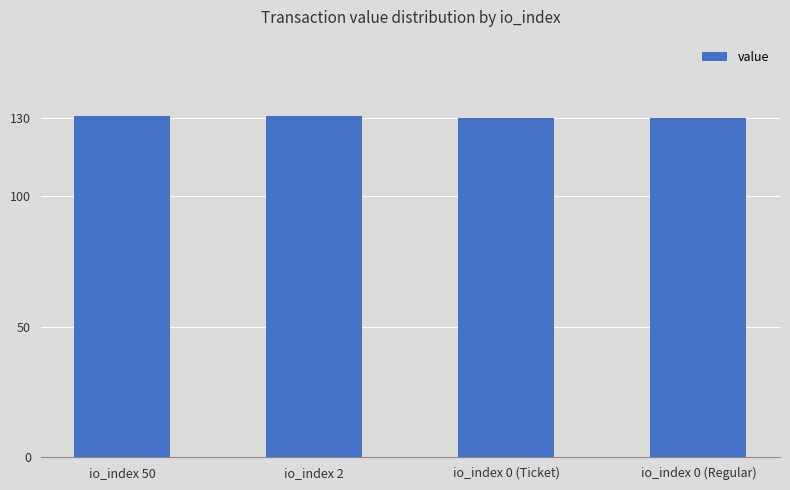

What is the average value?

130.4